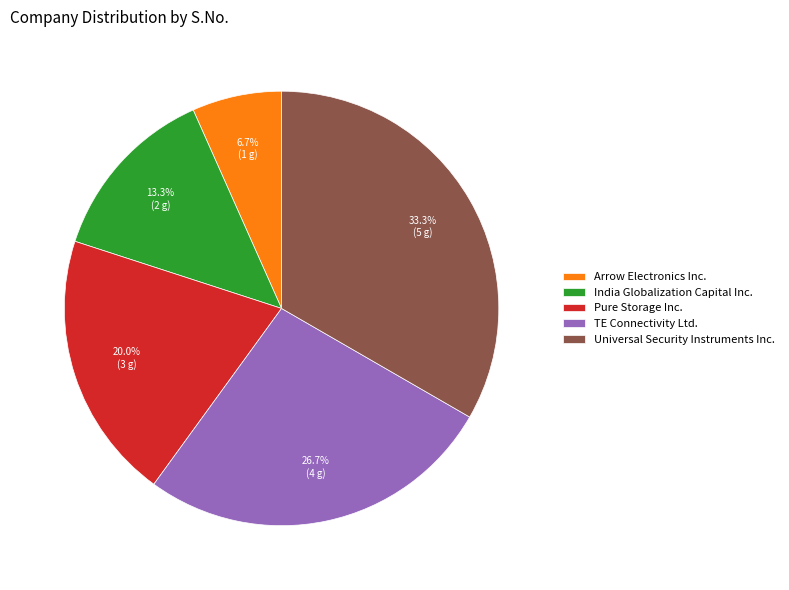

What is the smallest slice in the pie chart?

Arrow Electronics Inc.